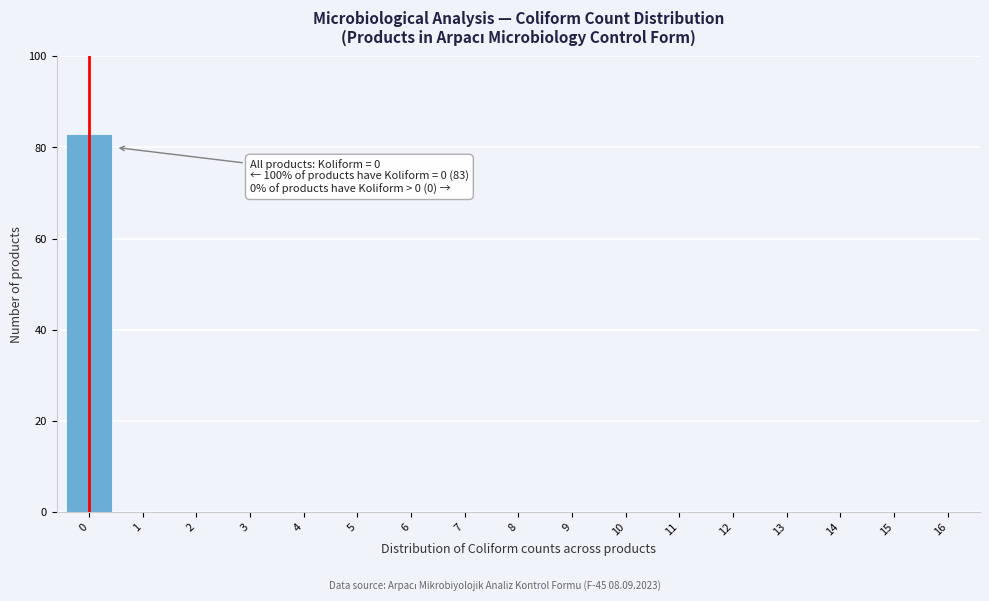

Reading left to right, what are all the values shown in this chart?

0=83	1=0	2=0	3=0	4=0	5=0	6=0	7=0	8=0	9=0	10=0	11=0	12=0	13=0	14=0	15=0	16=0